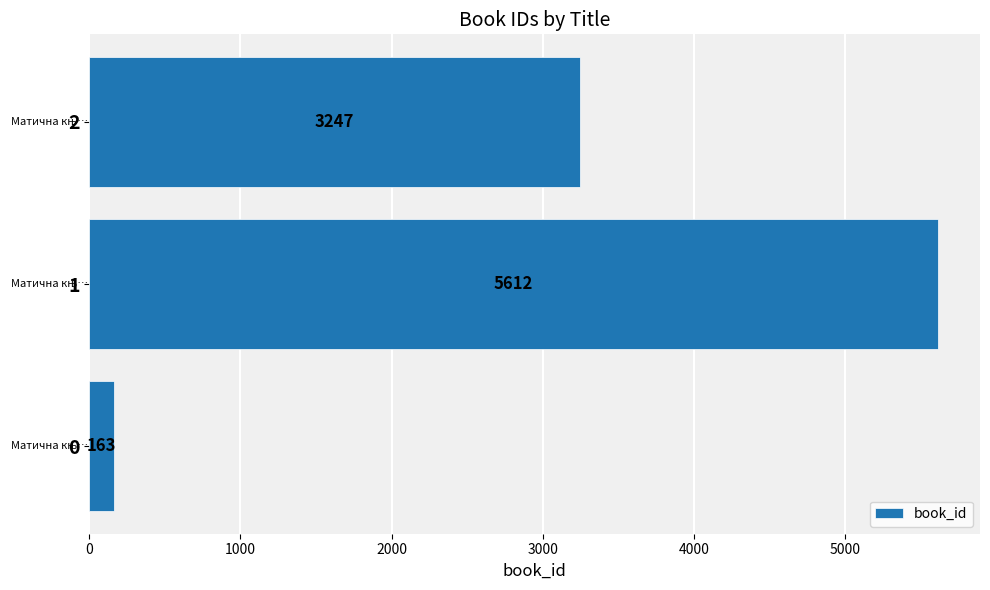

Reading bottom to top, list all the values displayed in this chart.

163	5612	3247